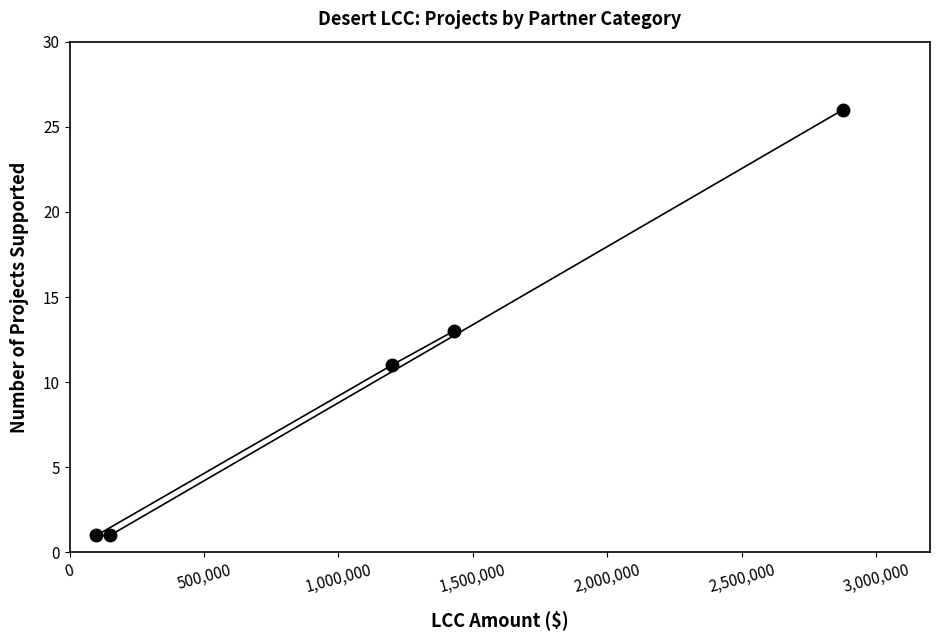

What is the maximum value shown in the chart?

26